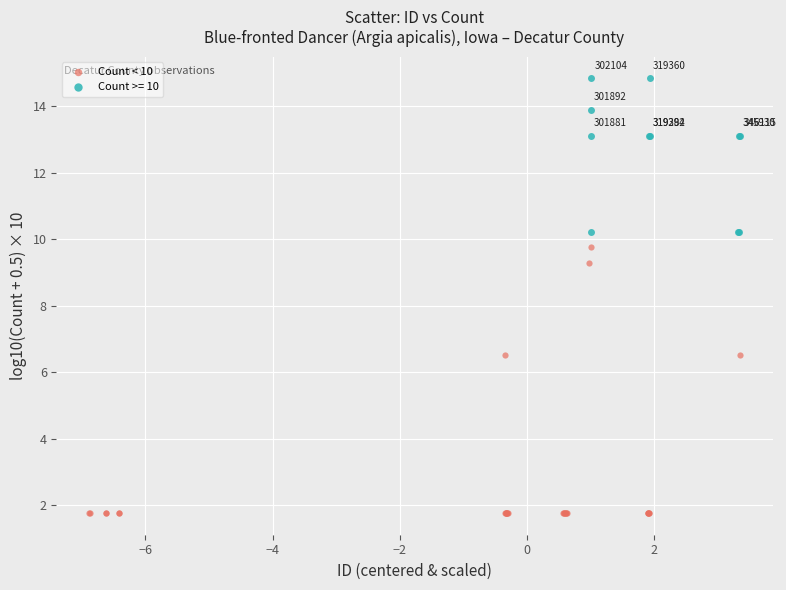

Which series has the widest spread of Y values?

Count < 10